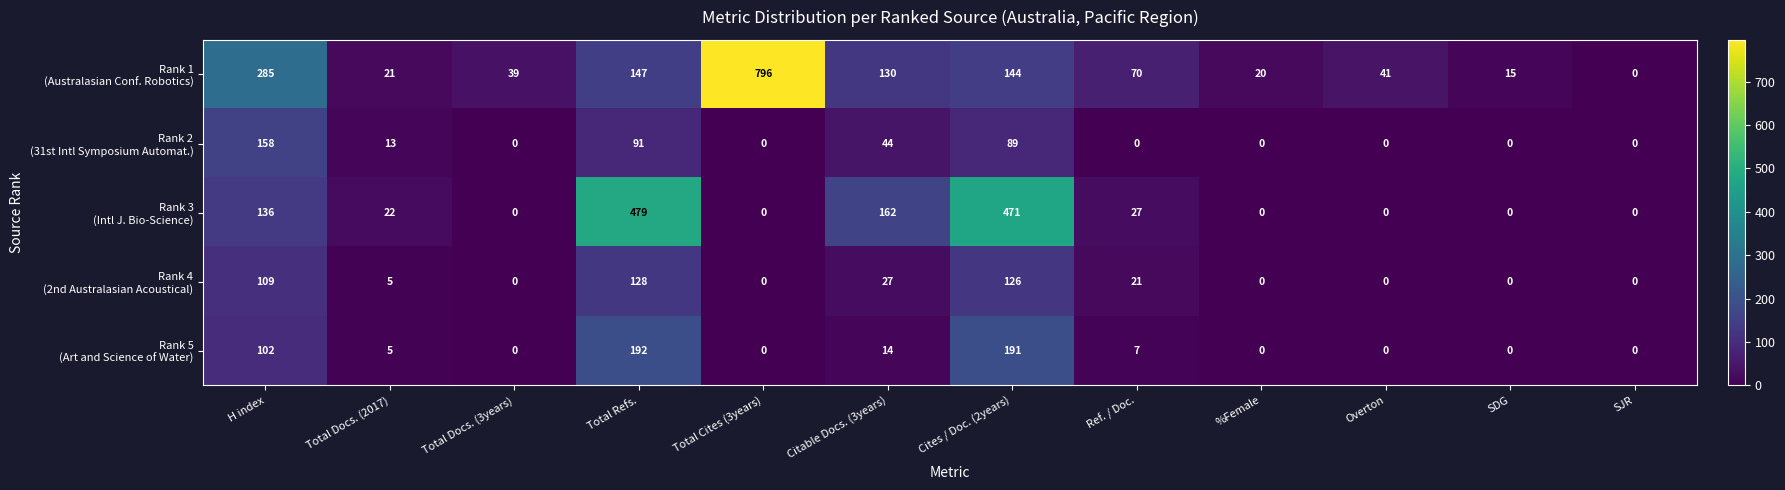

Which category has the highest value across all series?

Total Cites (3years)